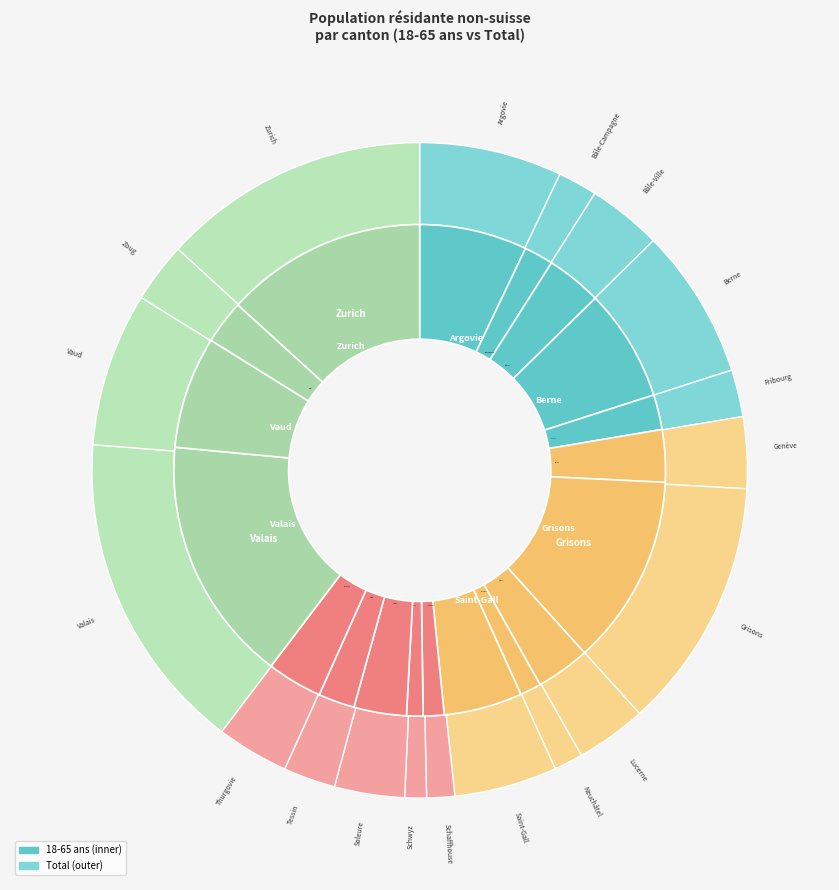

How many segments does this pie chart have?

19